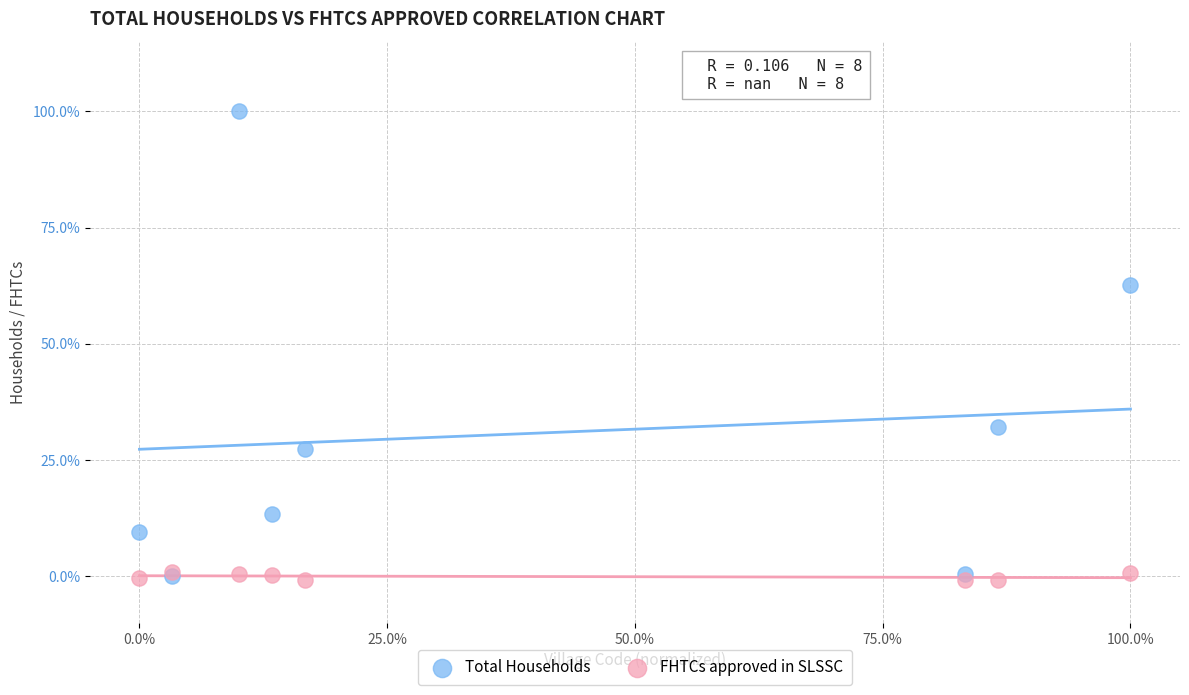

What are all the series names shown in the legend?

Total Households, FHTCs approved in SLSSC